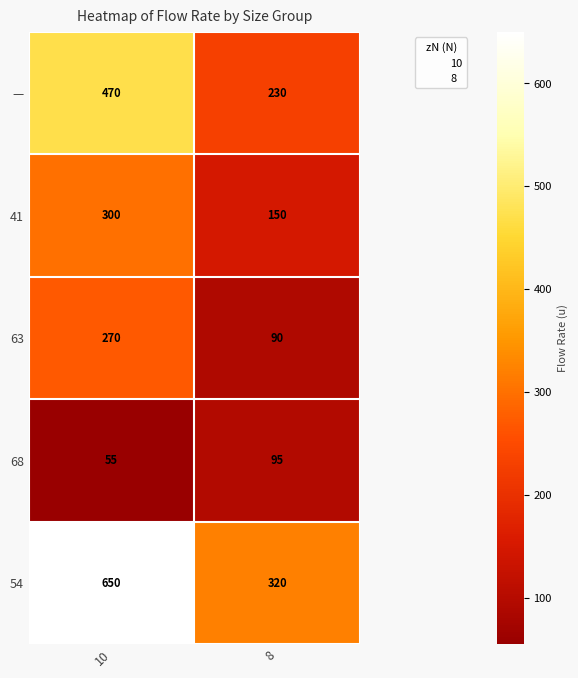

Which series has the largest range (max minus min)?

54